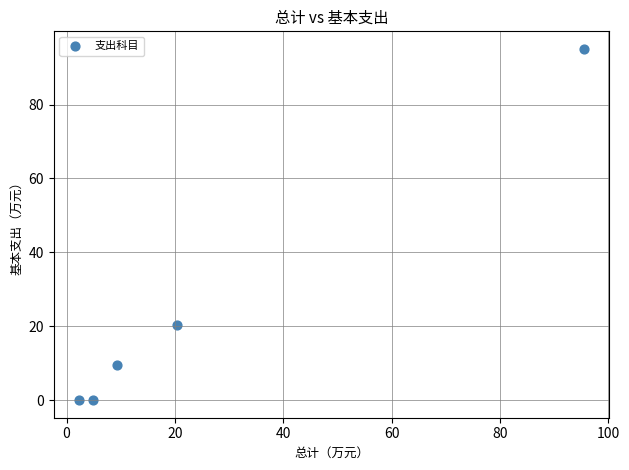

What is the range of X values (max minus min)?

93.2